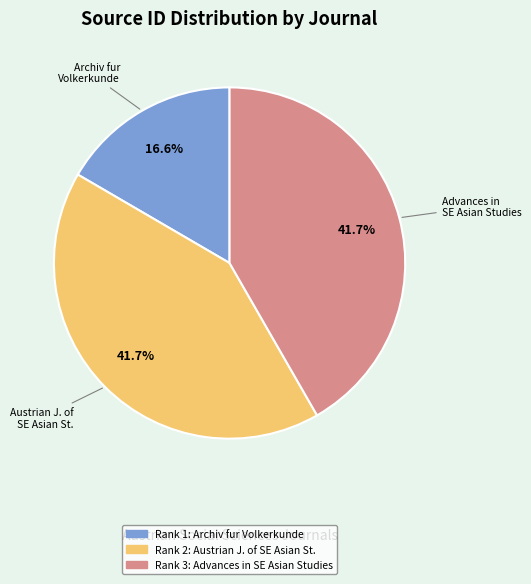

Is there any slice that represents more than half of the pie?

No